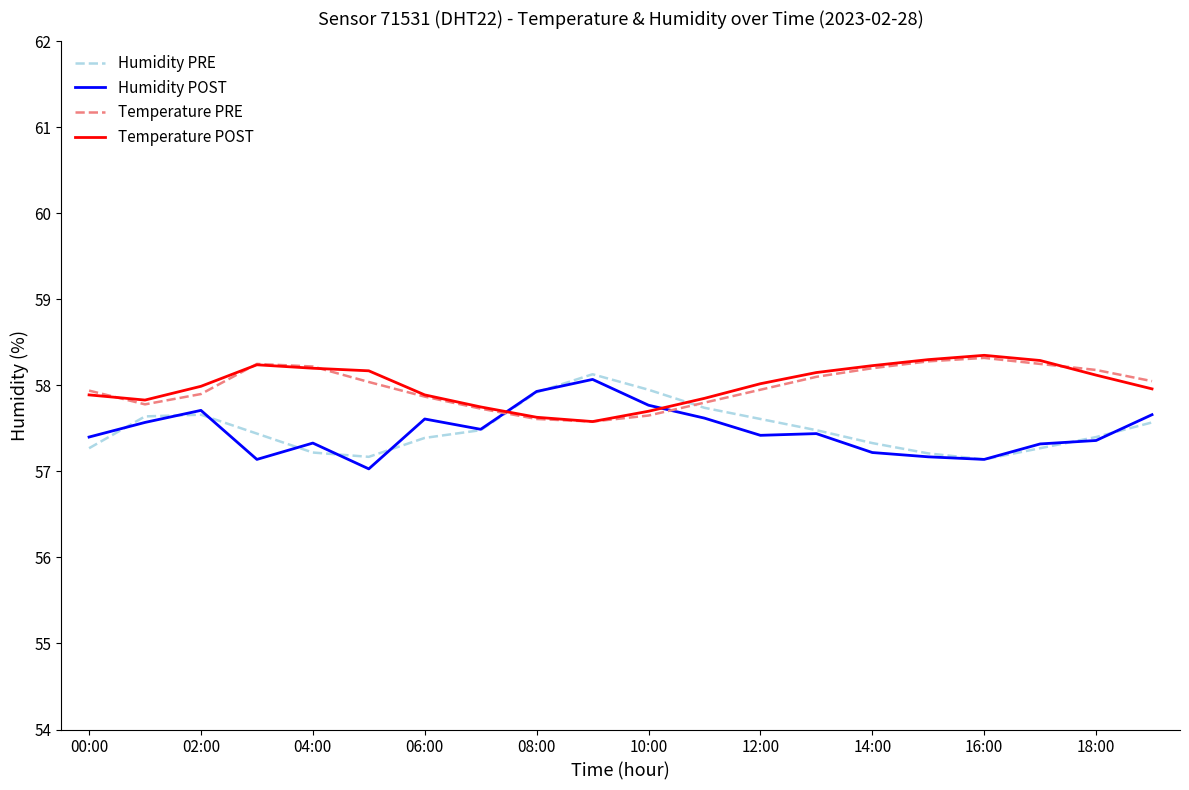

Is this an area chart (filled region under the line)?

No